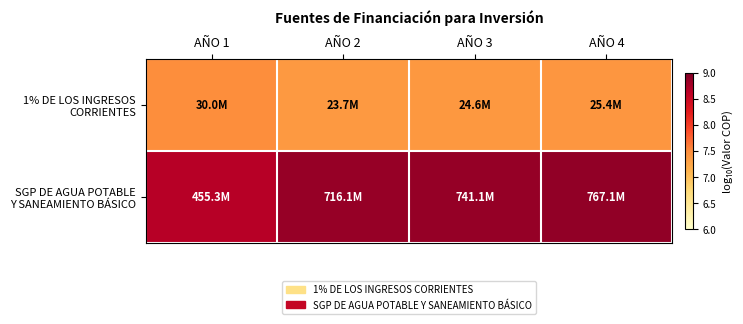

Rank the series at AÑO 2 from highest to lowest value.

SGP DE AGUA POTABLE Y SANEAMIENTO BÁSICO, 1% DE LOS INGRESOS CORRIENTES